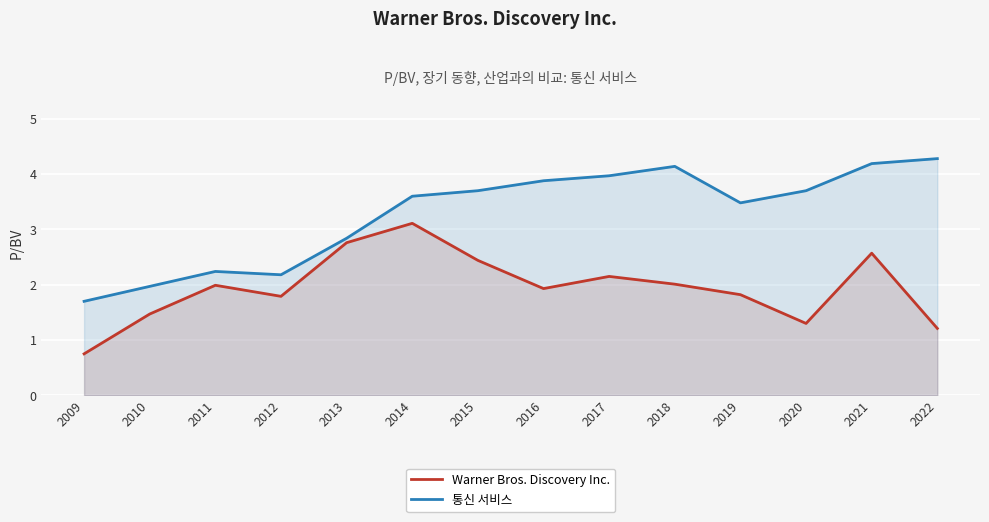

Which series has the largest total across all categories?

통신 서비스